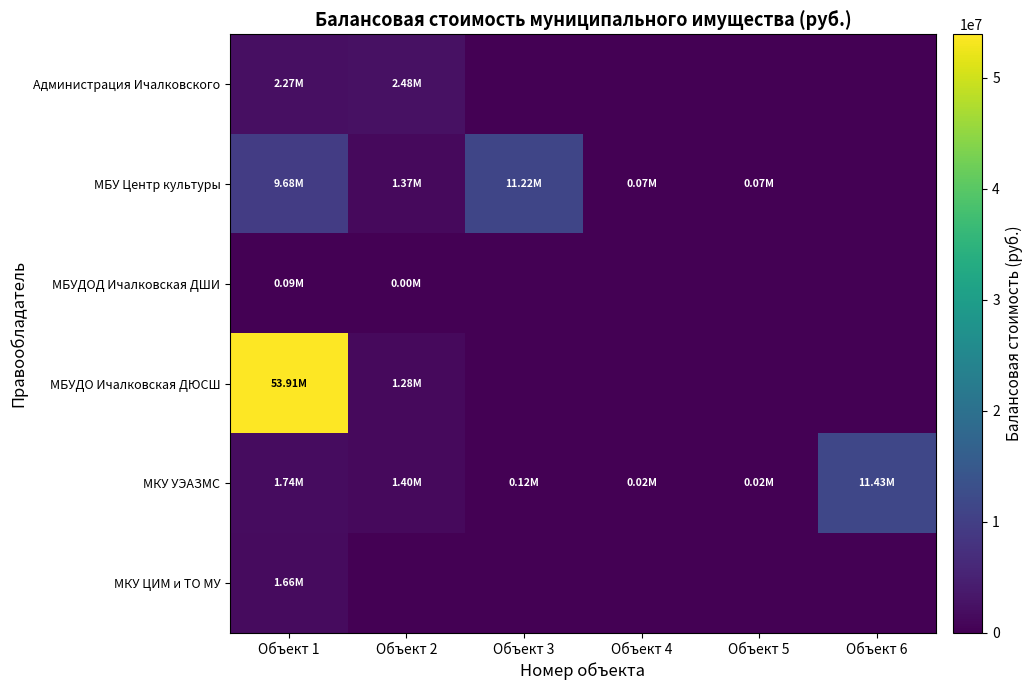

What is the greatest value displayed?

53910144.0